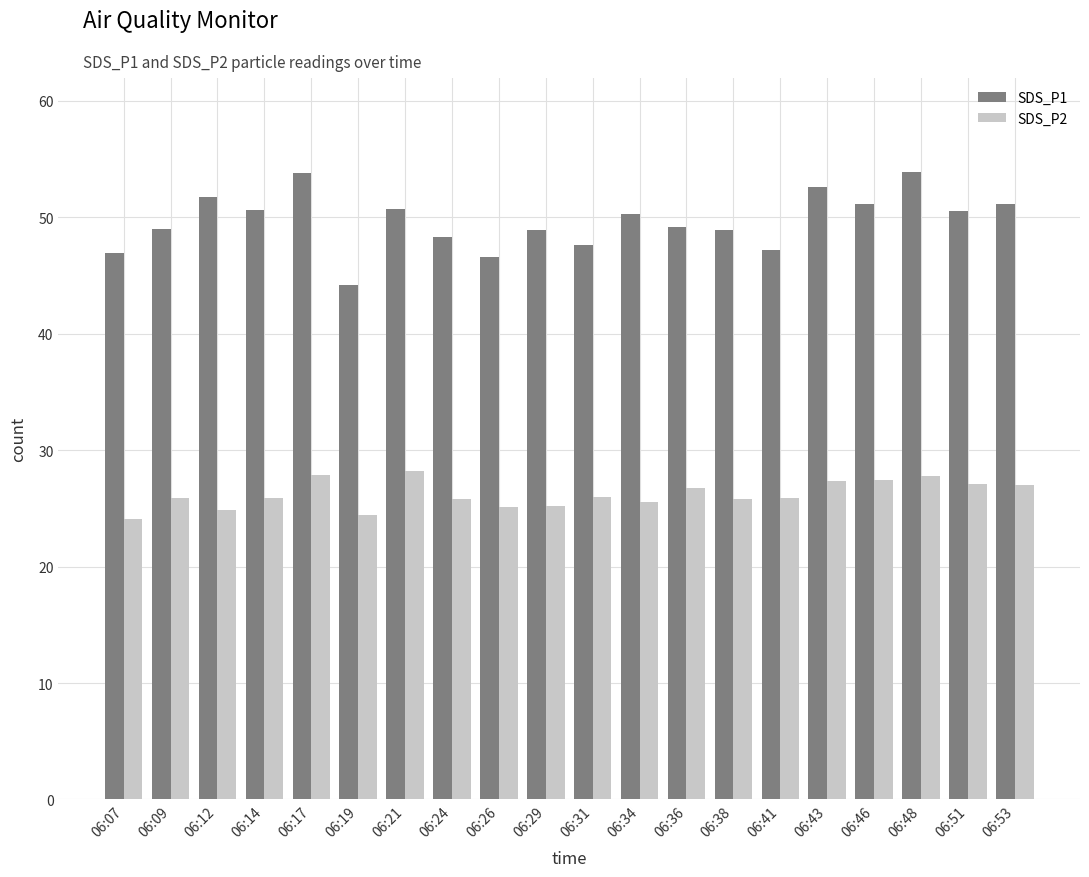

What is the average value of the SDS_P2 series?

26.2